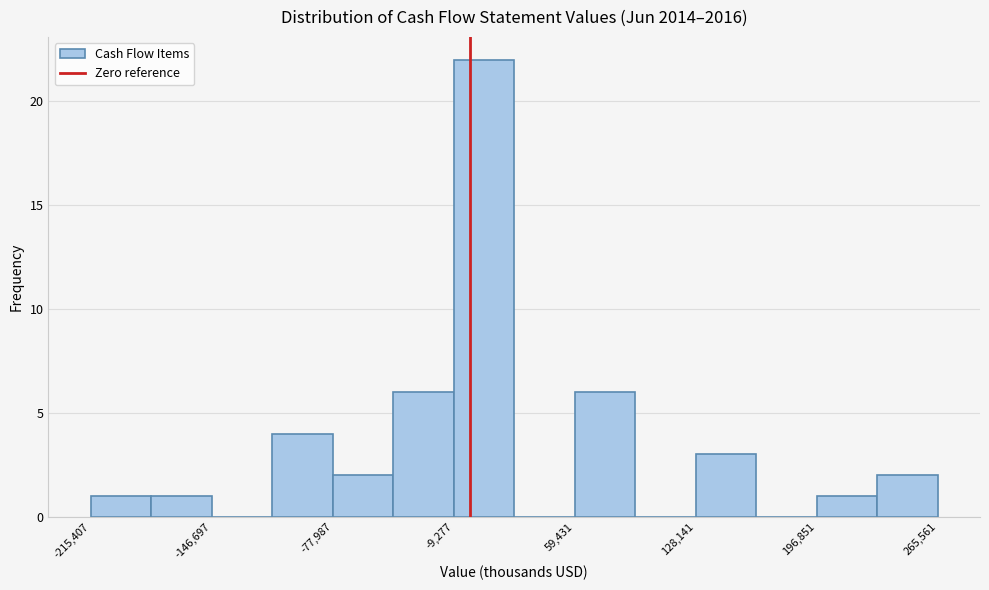

Around what value on the x-axis is the tallest bar? Give the approximate position of its centre, as read against the axis.

10000